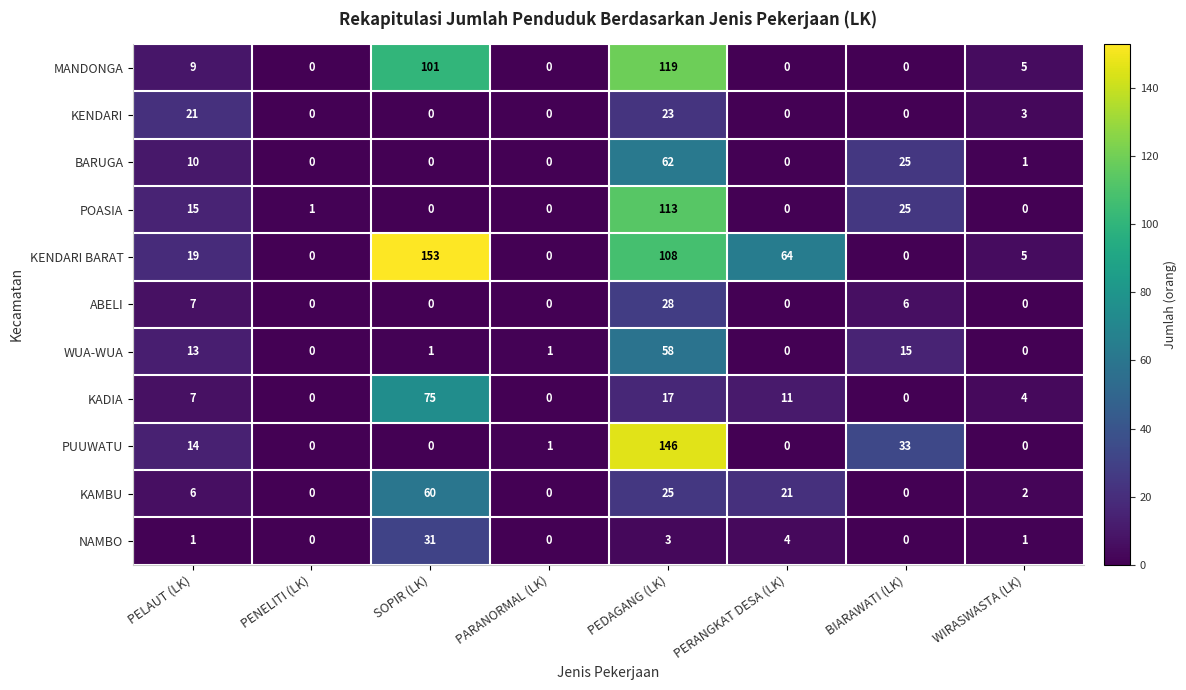

At which category is the sum across all series the highest?

PEDAGANG (LK)